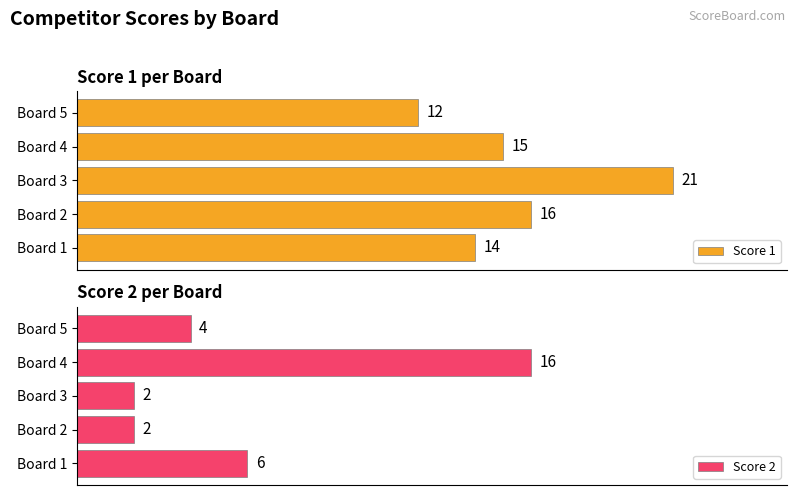

How many bars are there in total?

10